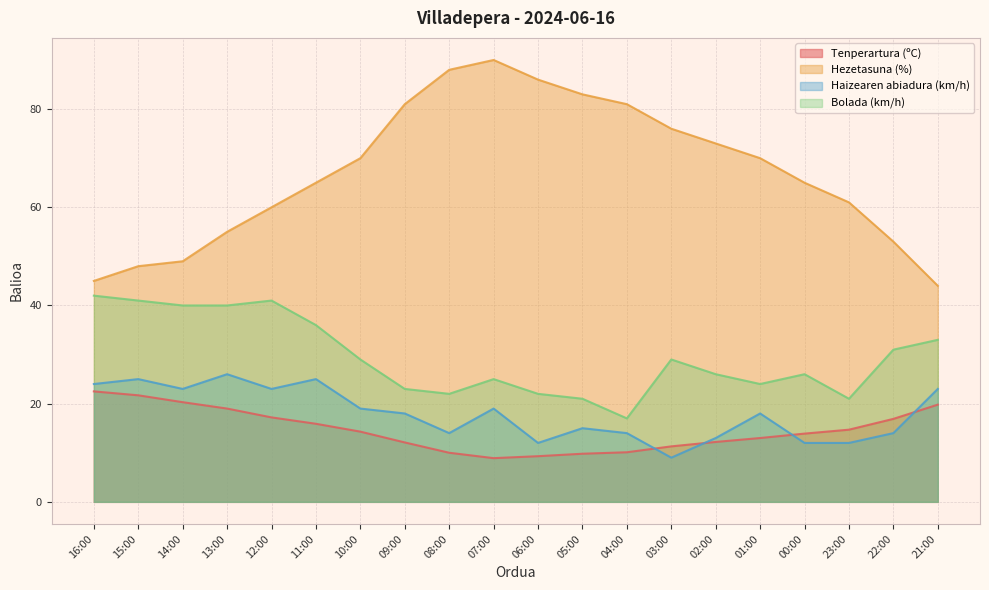

How many lines are shown in the chart?

4